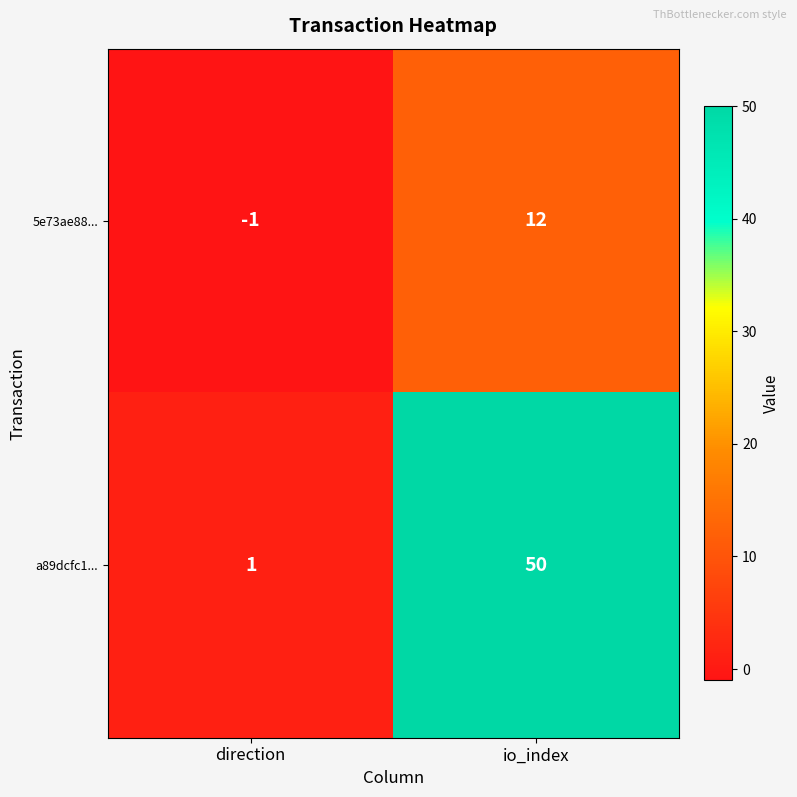

What is the difference between the 5e73ae88... values at direction and io_index?

13